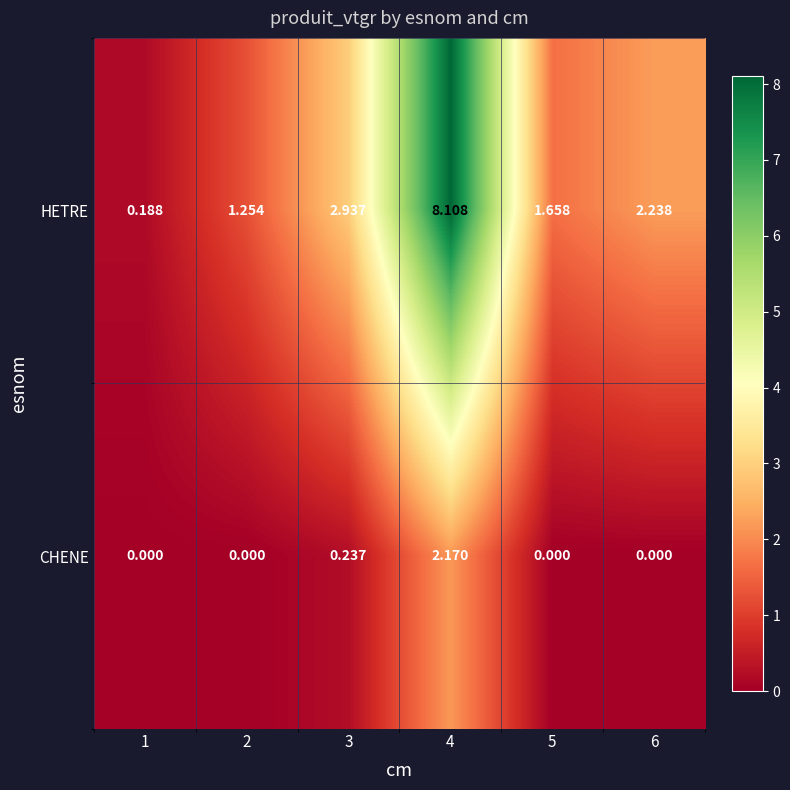

Rank the series by their maximum value, from highest to lowest.

HETRE, CHENE